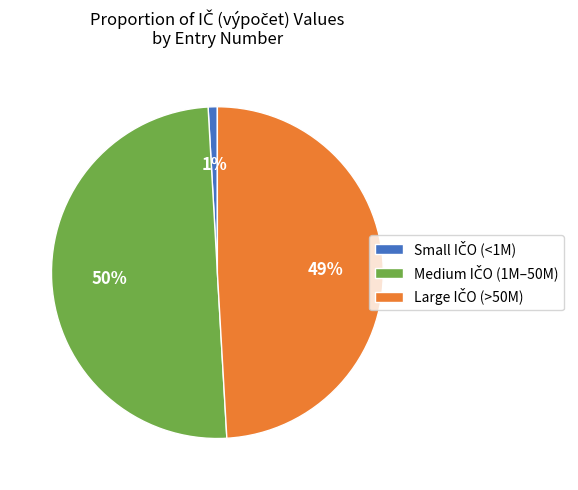

How many segments does this pie chart have?

3